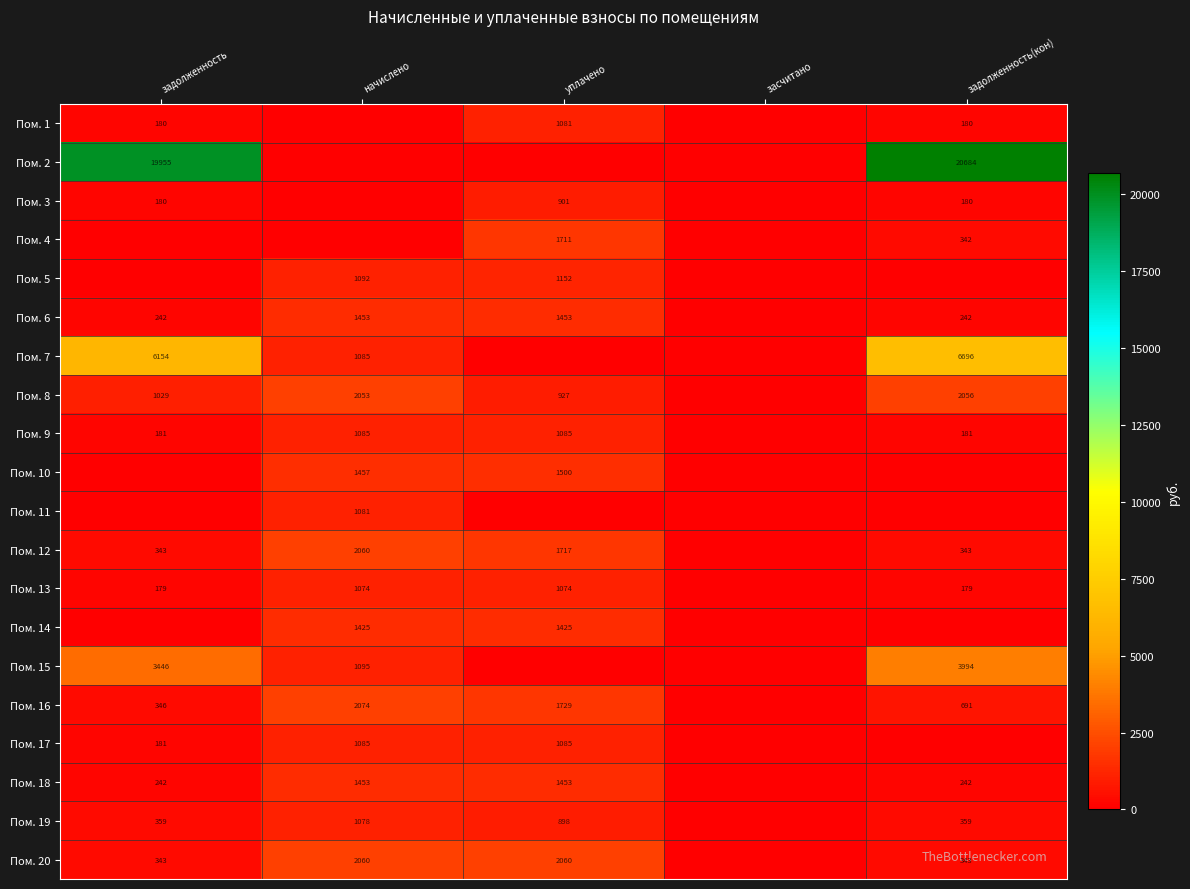

Rank the series at засчитано from lowest to highest value.

Пом. 1, Пом. 2, Пом. 3, Пом. 4, Пом. 5, Пом. 6, Пом. 7, Пом. 8, Пом. 9, Пом. 10, Пом. 11, Пом. 12, Пом. 13, Пом. 14, Пом. 15, Пом. 16, Пом. 17, Пом. 18, Пом. 19, Пом. 20